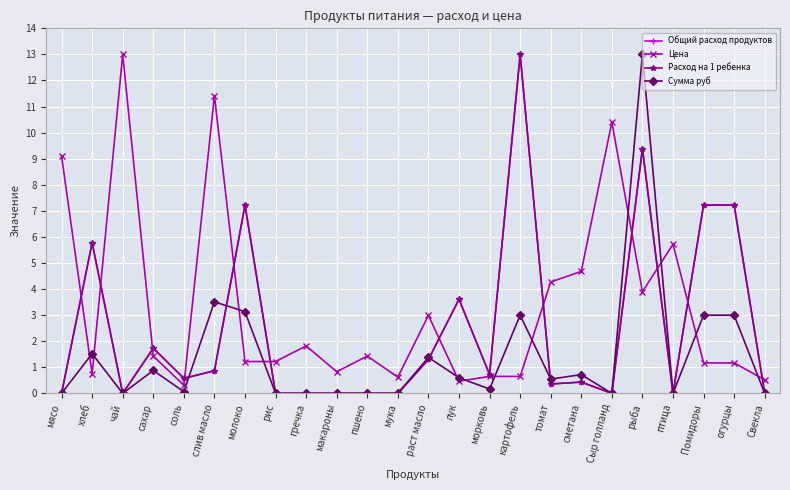

Which category has the lowest value in the Сумма руб series?

мясо